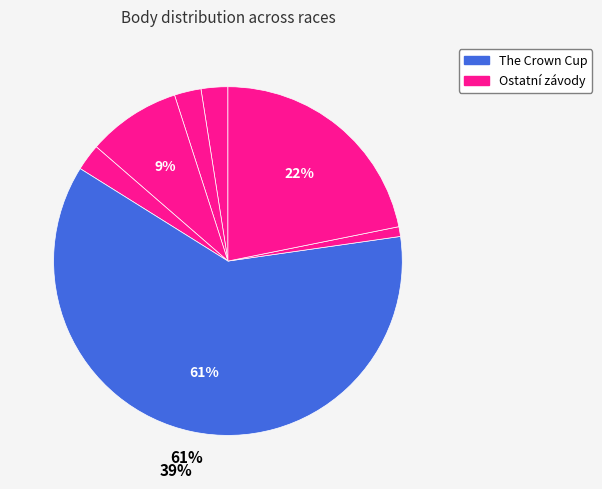

What percentage is the Krnov Cvilín Race slice, to the nearest percent?

9%